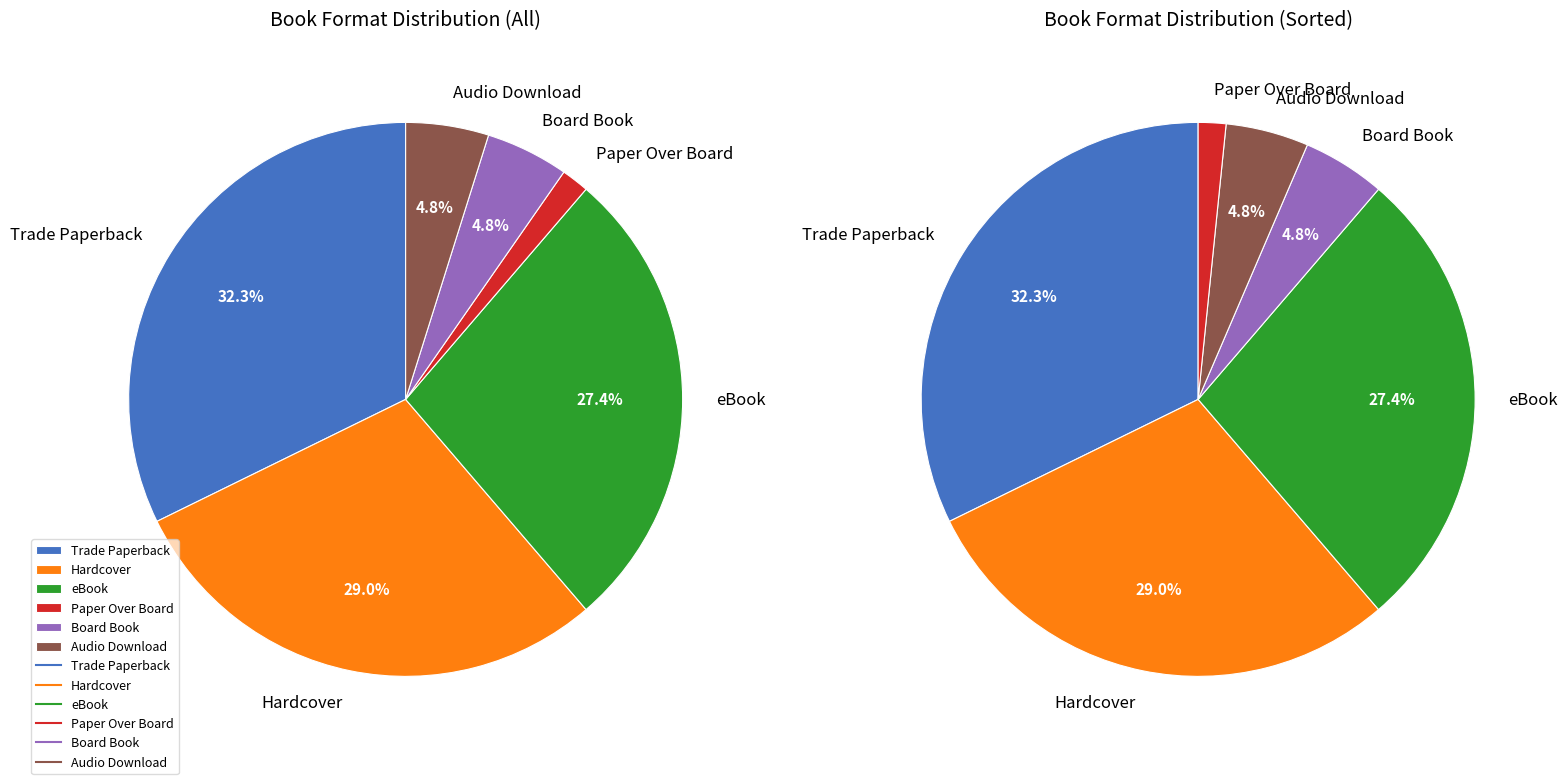

What is the ratio of the value at Audio Download to the value at Hardcover?

0.2